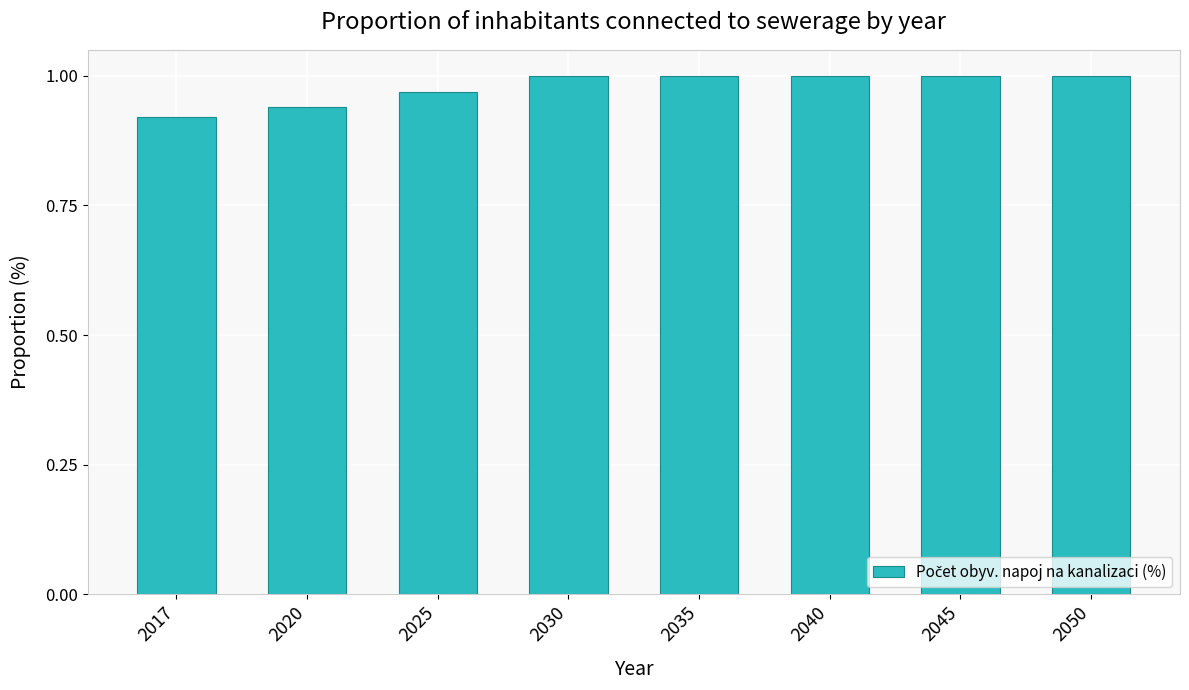

True or false: the data shows 47.2 at 2035.

False